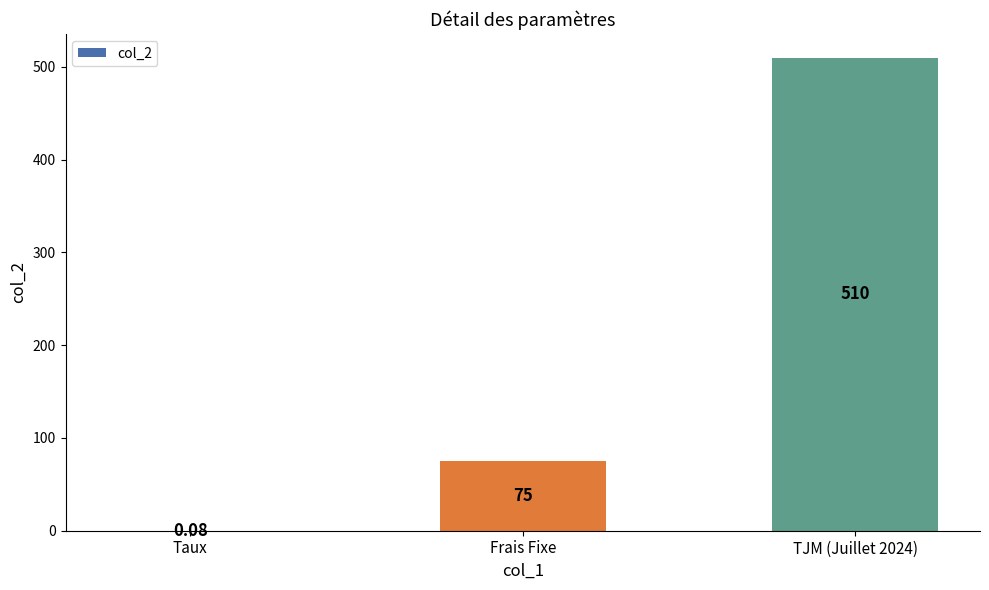

Where is the data nearest to the value 255?

Frais Fixe